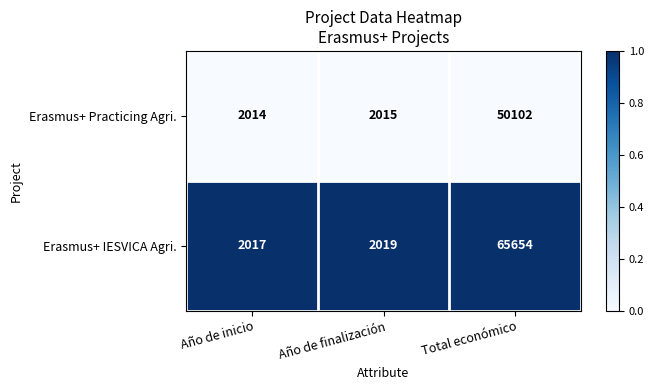

Is it true that Erasmus+ IESVICA Agri. equals 65654 at Total económico?

True